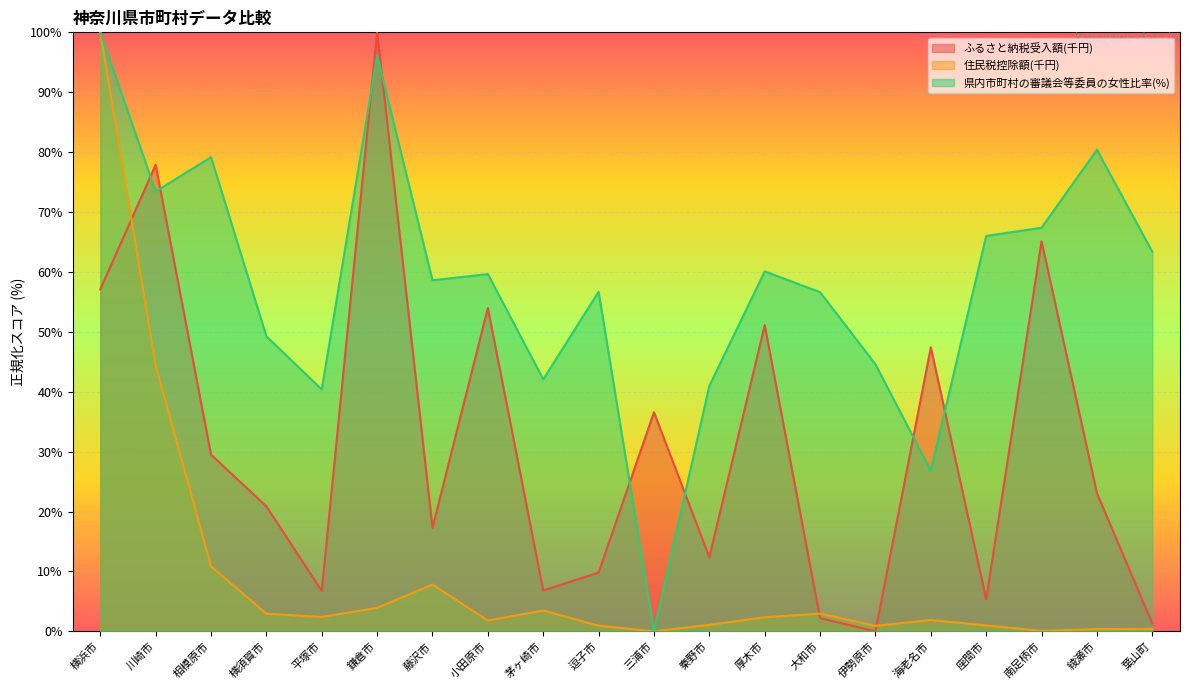

What is the difference between the maximum and minimum values in the ふるさと納税受入額(千円) series?

100.0